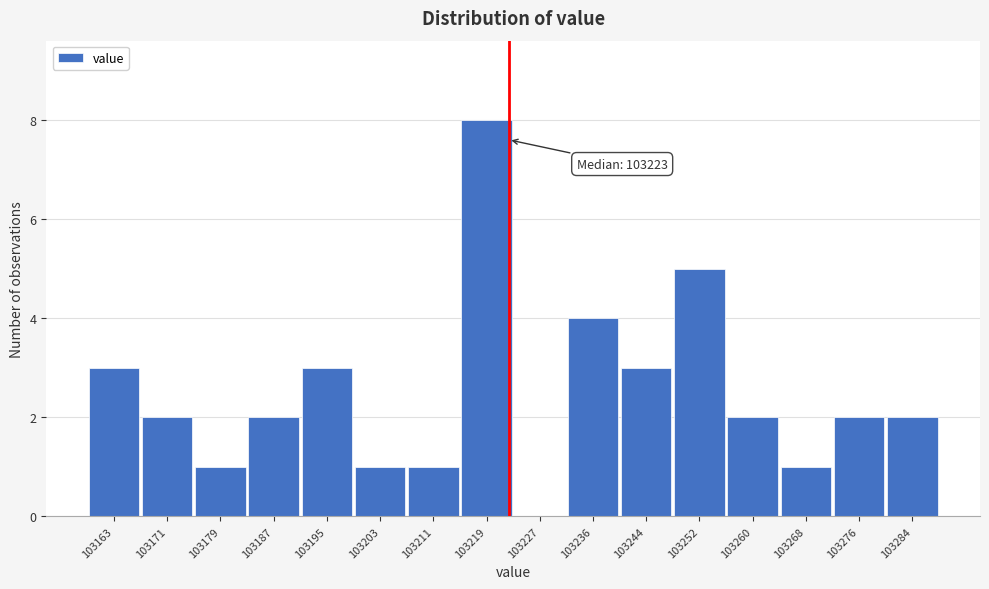

Which range on the x-axis has the tallest bar?

103215 to 103223